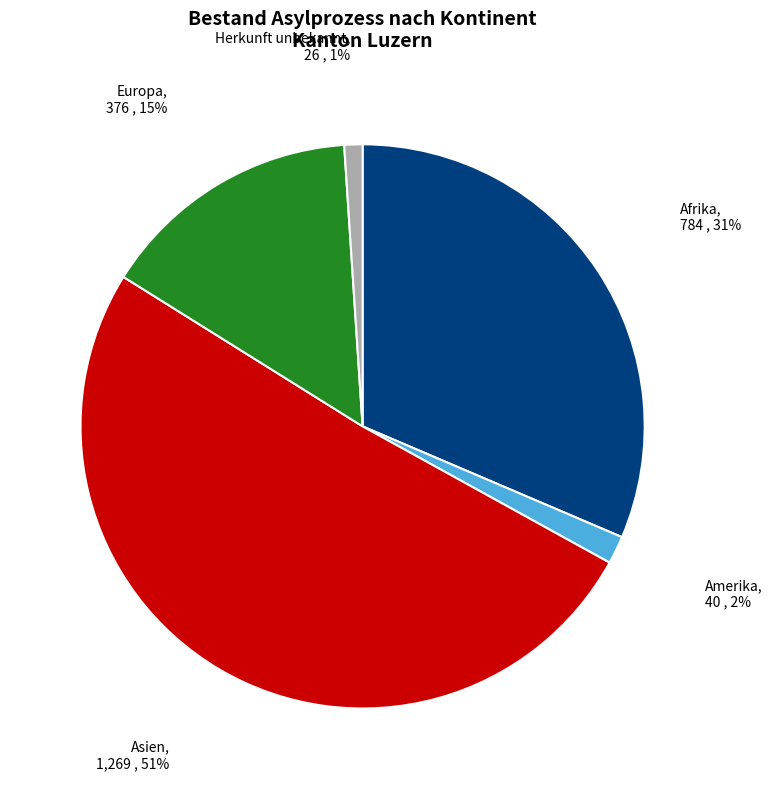

Is there a majority slice in this chart?

Yes